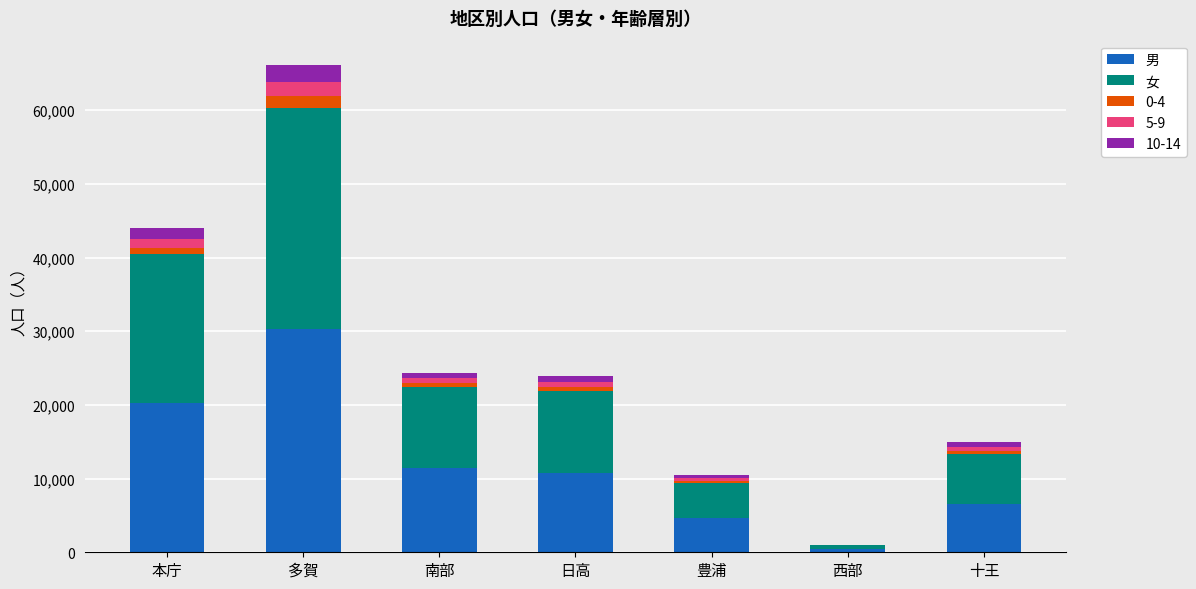

What is the total value across all series at 多賀?

66142